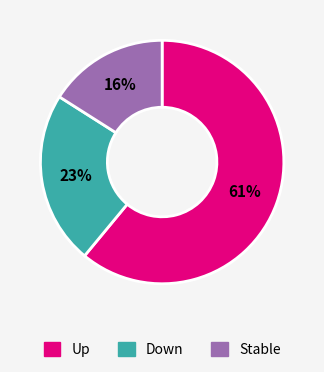

Is there a majority slice in this chart?

Yes